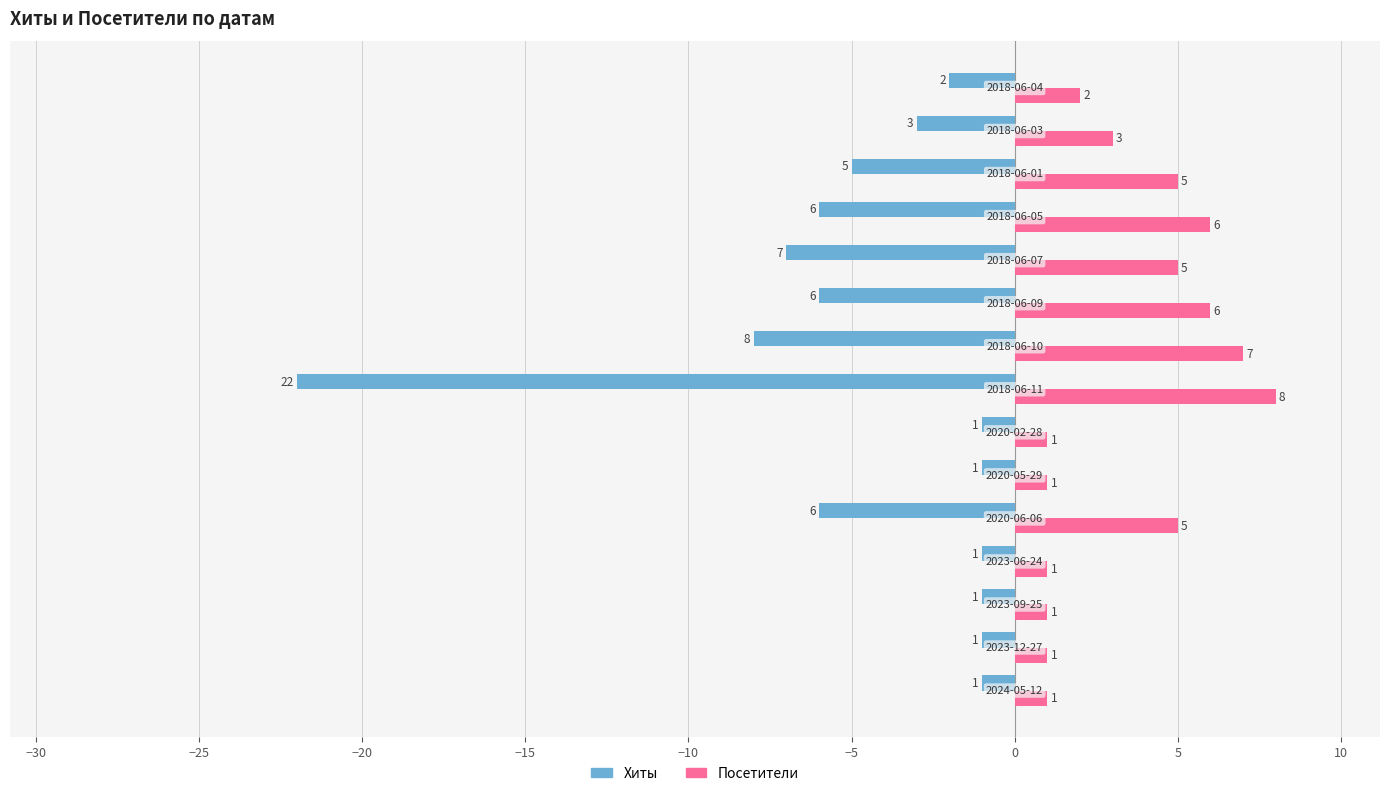

How many data points does each series have?

15